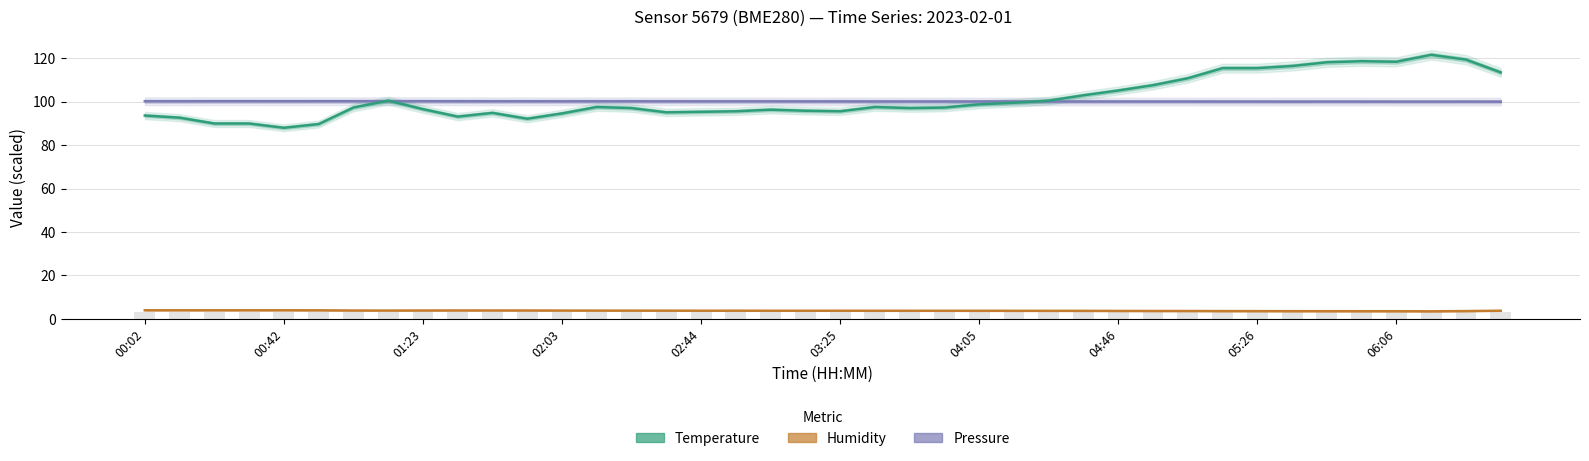

Rank the series by their maximum value, from lowest to highest.

Humidity (% ÷ 25), Pressure (kPa), Temperature (°C × 24.5)